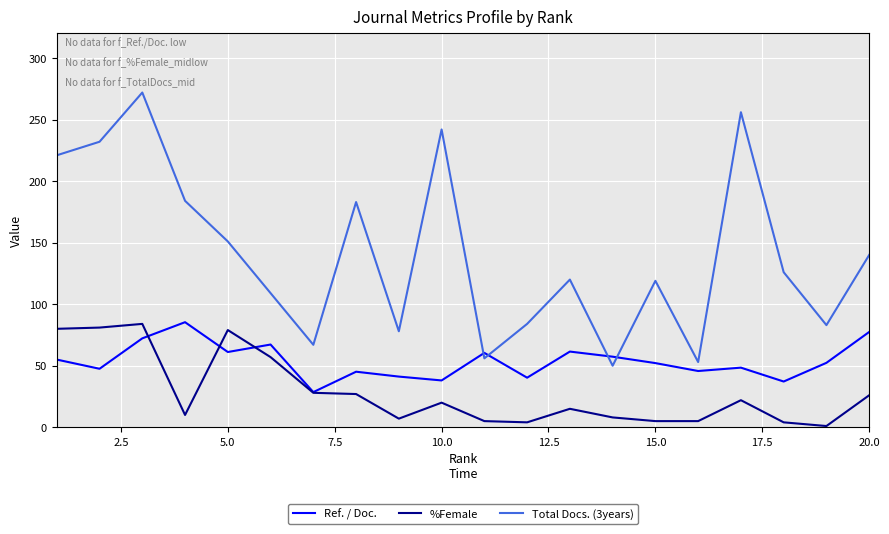

What is the greatest value displayed?

272.0